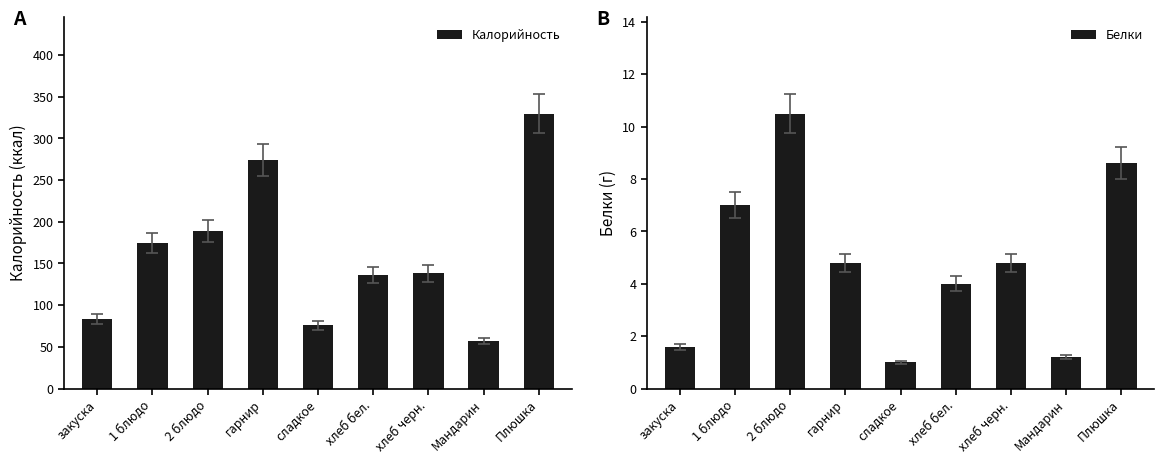

Count the number of data series in this chart.

2